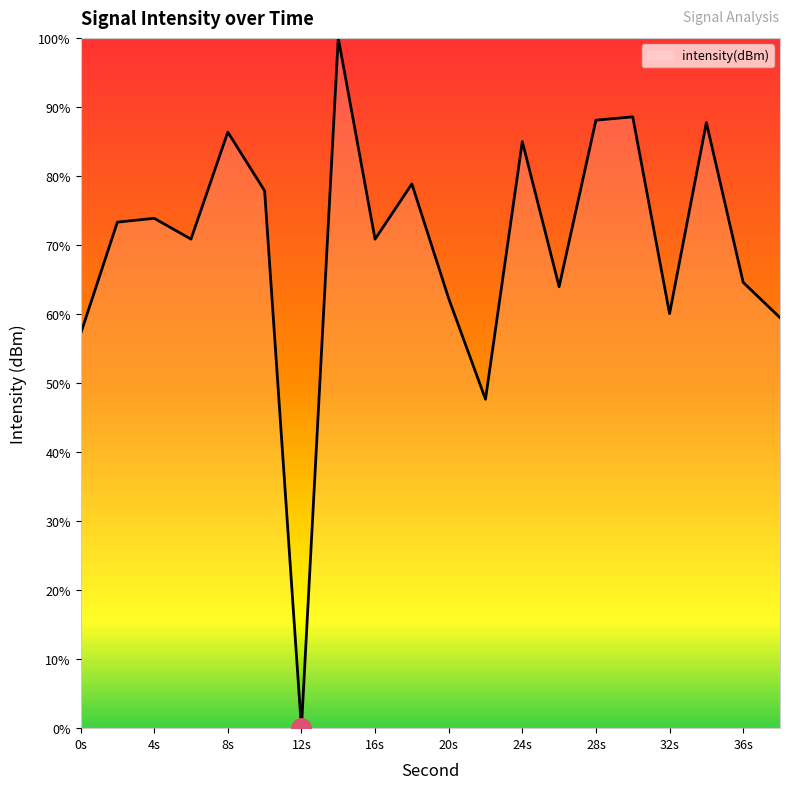

What is the maximum value shown in the chart?

100.0